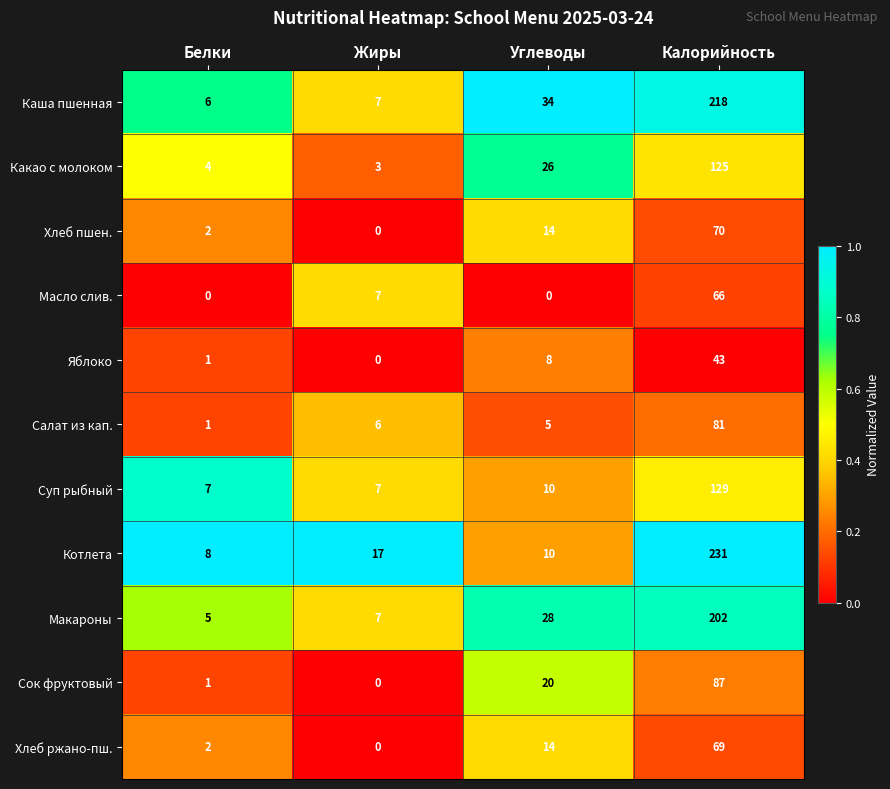

Where is Яблоко nearest to the value 21?

Углеводы